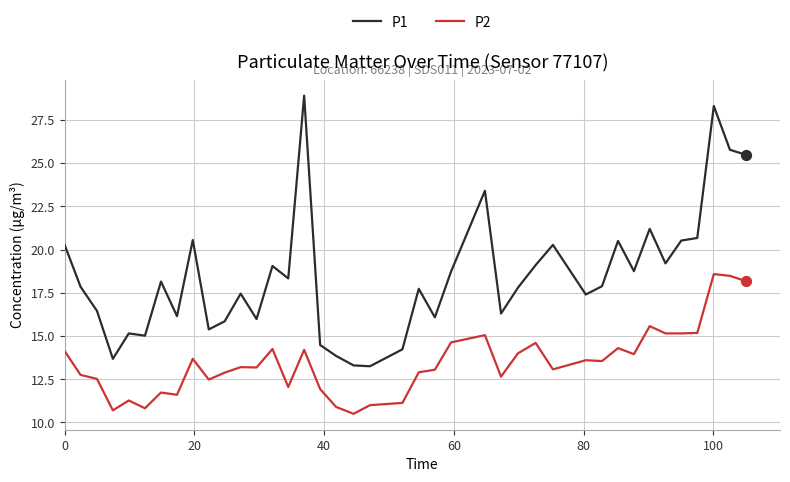

Which series has the largest total across all categories?

P1